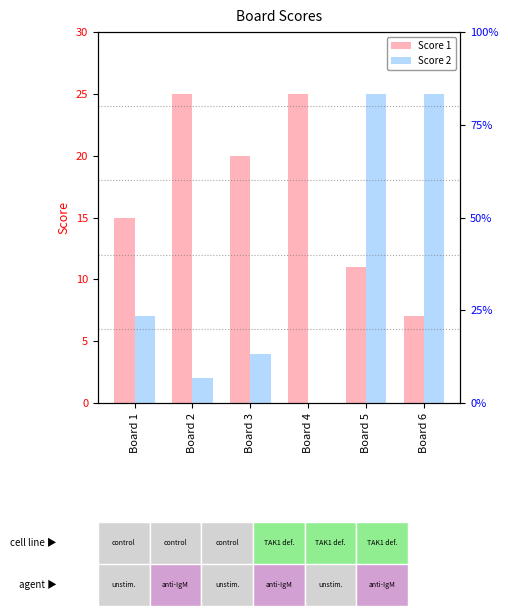

What are all the series names shown in the legend?

Score 1, Score 2